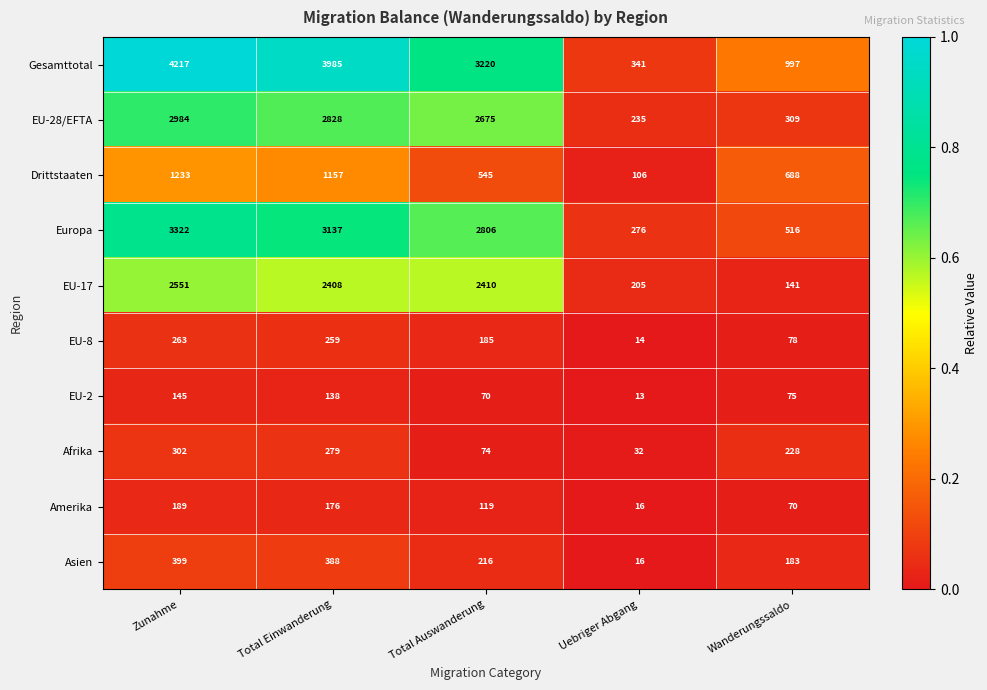

Rank the series by their maximum value, from highest to lowest.

Gesamttotal, Europa, EU-28/EFTA, EU-17, Drittstaaten, Asien, Afrika, EU-8, Amerika, EU-2